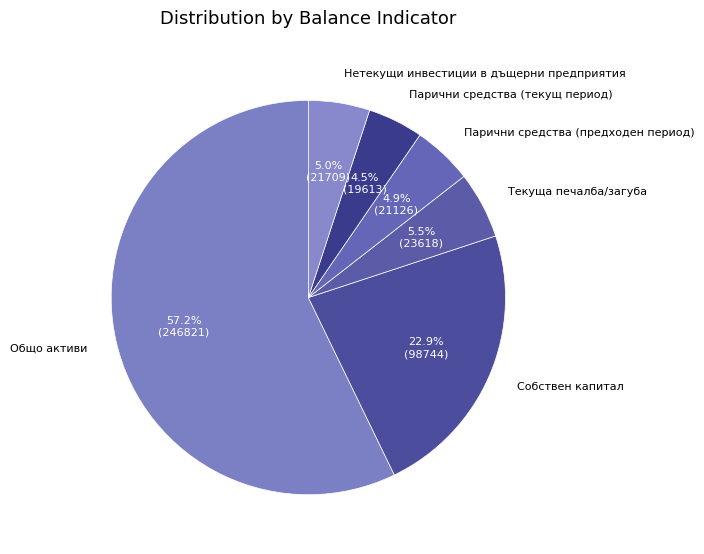

How much of the chart is everything except Парични средства (предходен период)?

95.1%